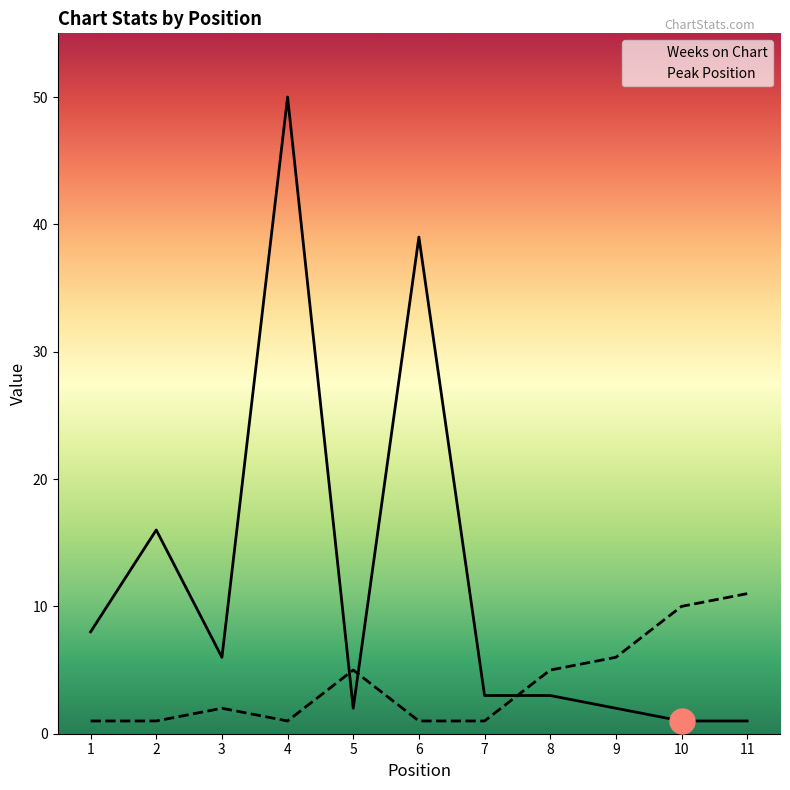

Where do Peak Position and Weeks on Chart first cross each other?

4 and 5